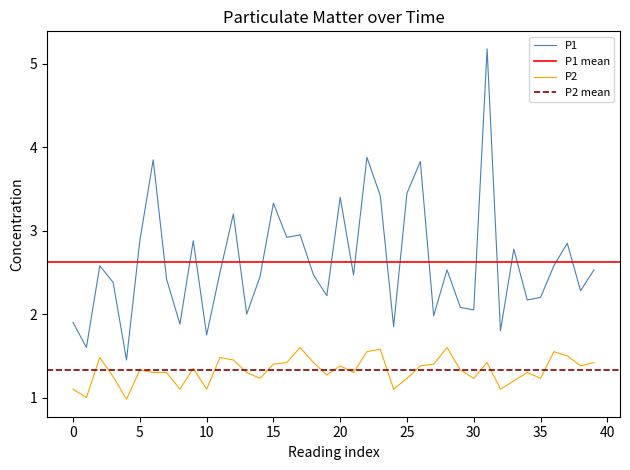

Reading left to right, extract all data points from this chart.

P1: 1.9	1.6	2.6	2.4	1.4	2.9	3.9	2.4	1.9	2.9	1.8	2.5	3.2	2.0	2.5	3.3	2.9	3.0	2.5	2.2	3.4	2.5	3.9	3.4	1.9	3.5	3.8	2.0	2.5	2.1	2.0	5.2	1.8	2.8	2.2	2.2	2.6	2.9	2.3	2.5
P2: 1.1	1.0	1.5	1.2	1.0	1.3	1.3	1.3	1.1	1.4	1.1	1.5	1.4	1.3	1.2	1.4	1.4	1.6	1.4	1.3	1.4	1.3	1.6	1.6	1.1	1.2	1.4	1.4	1.6	1.3	1.2	1.4	1.1	1.2	1.3	1.2	1.6	1.5	1.4	1.4